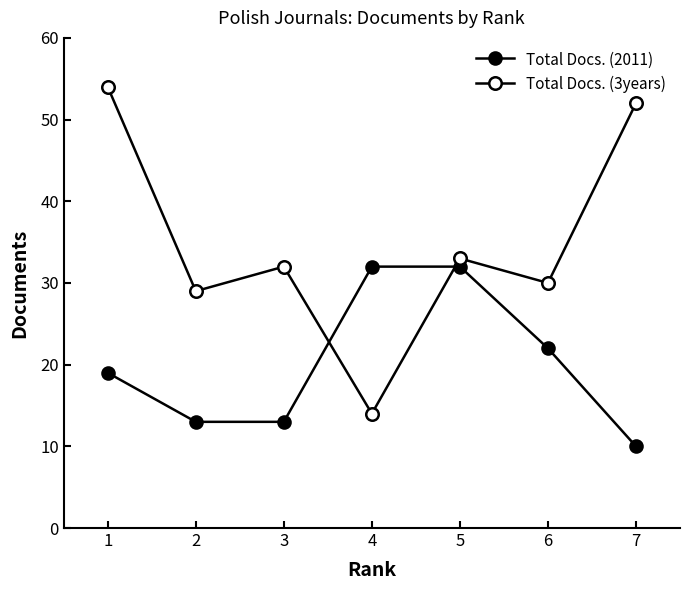

How many interior local valleys does the Total Docs. (3years) series have?

3